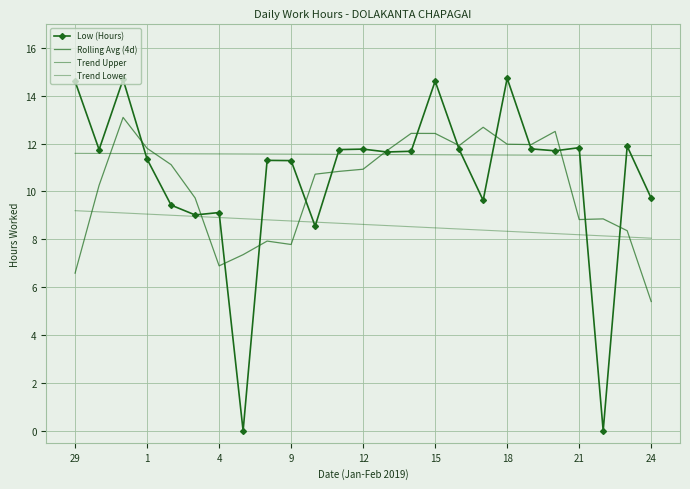

What is the maximum value shown in the chart?

14.7